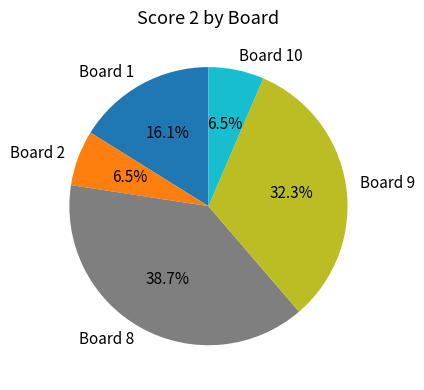

To the nearest percent, what is the average slice percentage?

20%